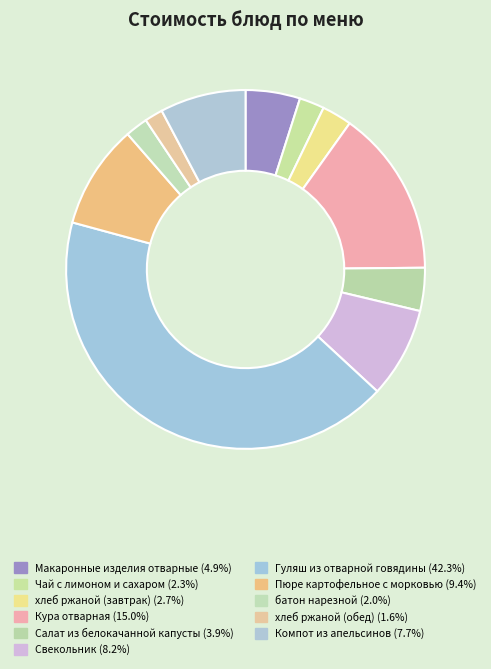

Which category has the smallest portion of the pie?

хлеб ржаной (обед)